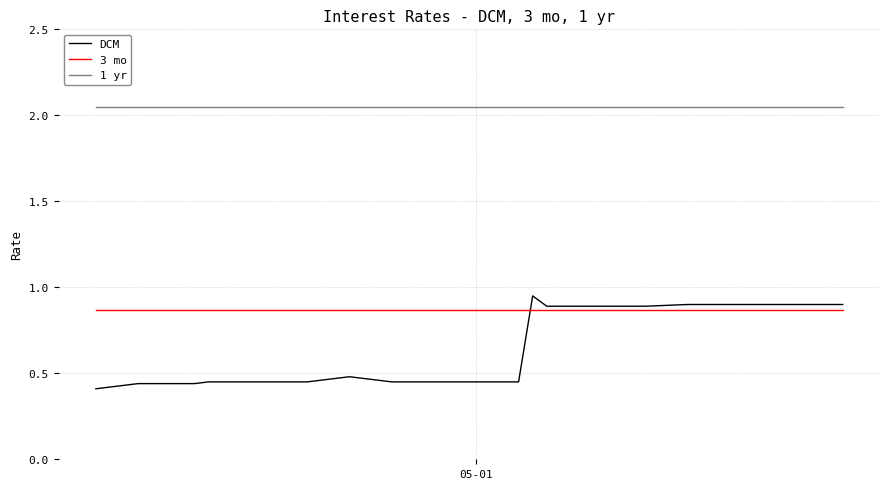

True or false: 1 yr and 3 mo intersect in this chart.

False